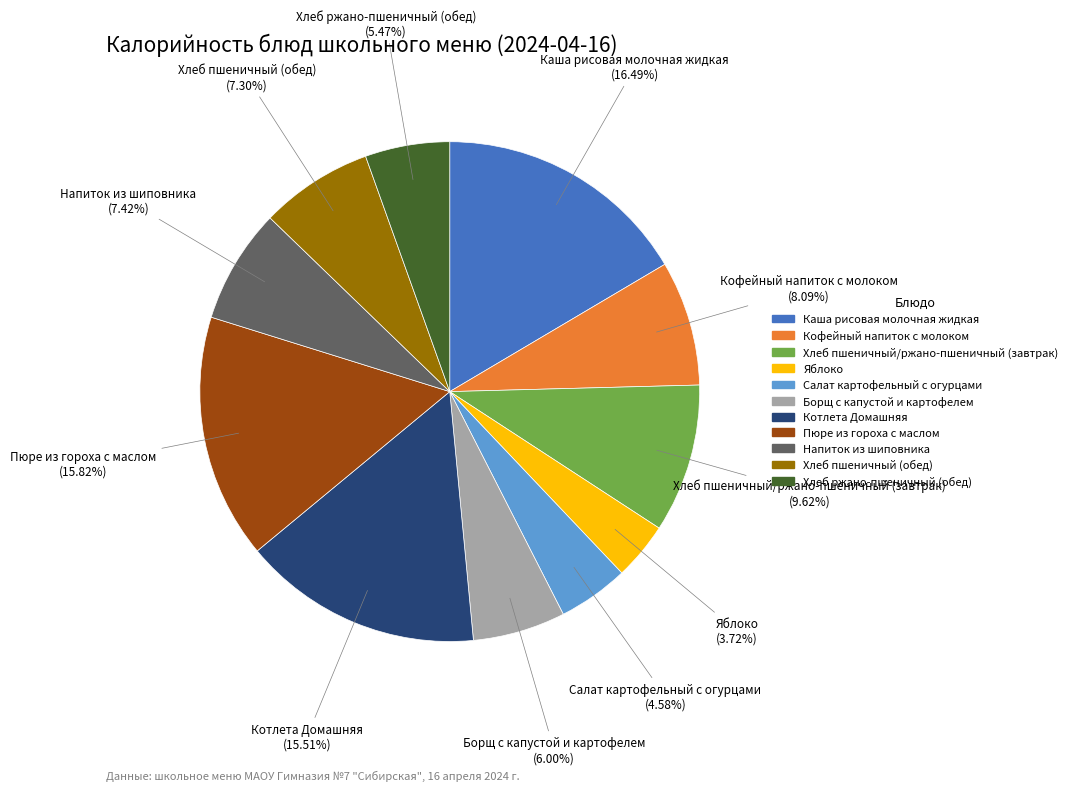

Which slice is the smallest?

Яблоко